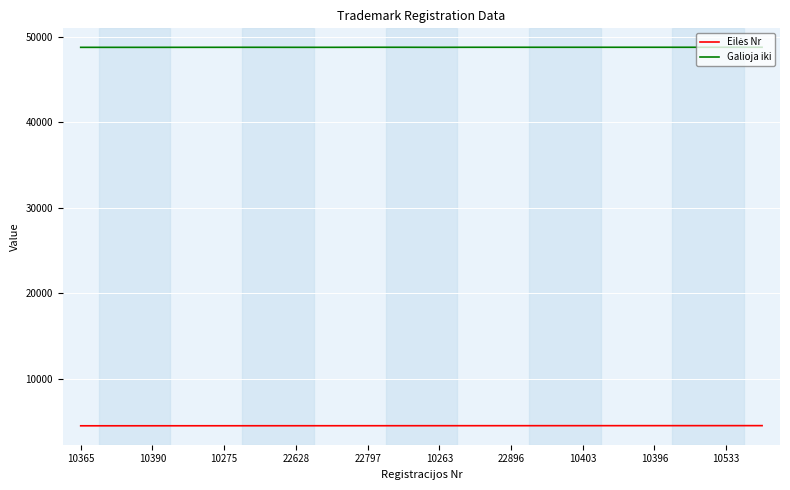

Which series has the largest total across all categories?

Galioja iki